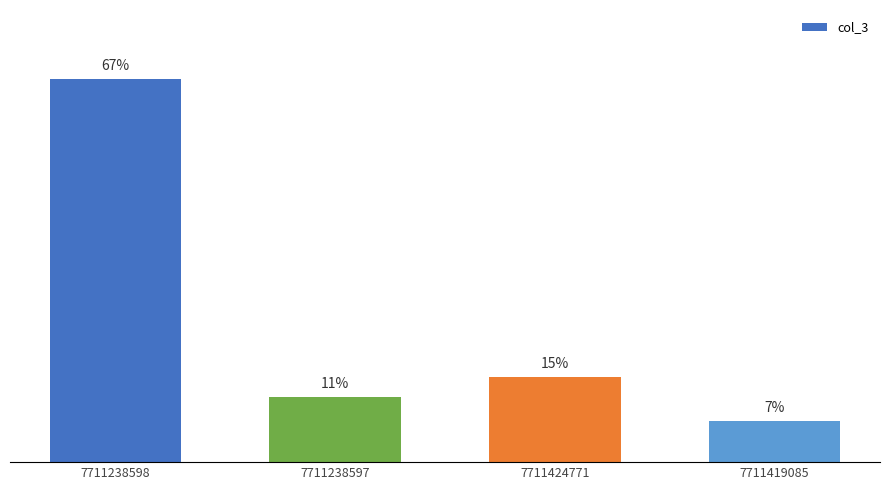

What is the label of the 1st bar from the left?

7711238598